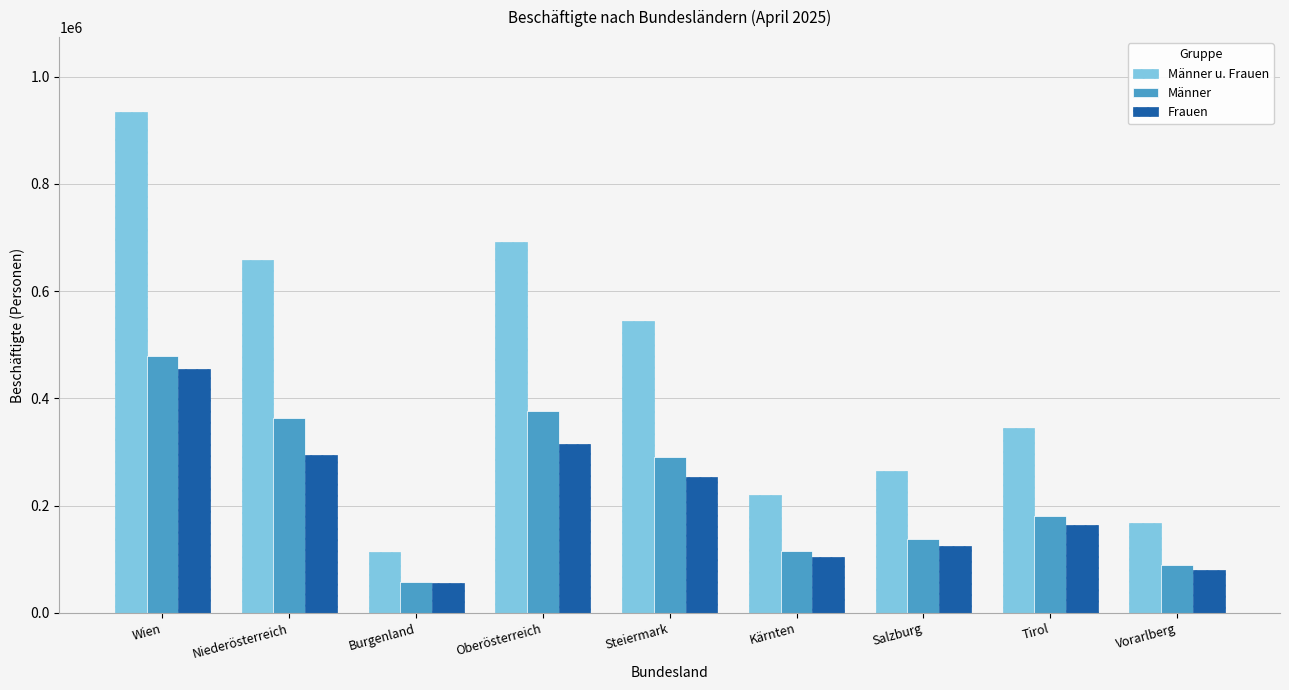

How many data points in Männer u. Frauen are less than 344383?

4